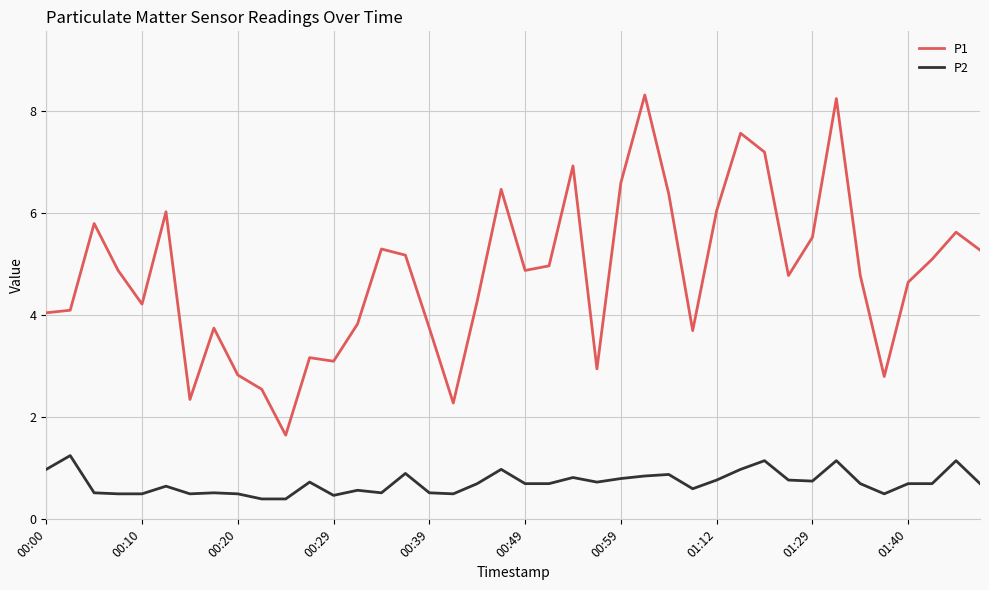

True or false: P2 and P1 cross at least once.

False